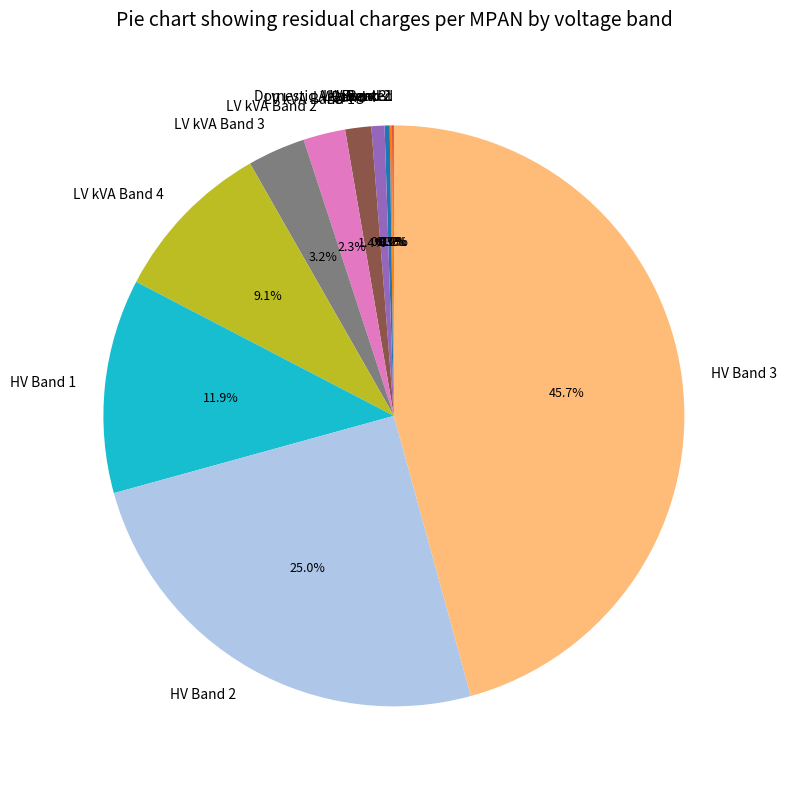

To the nearest percent, what is the combined percentage of LV kVA Band 2 and HV Band 2?

27%